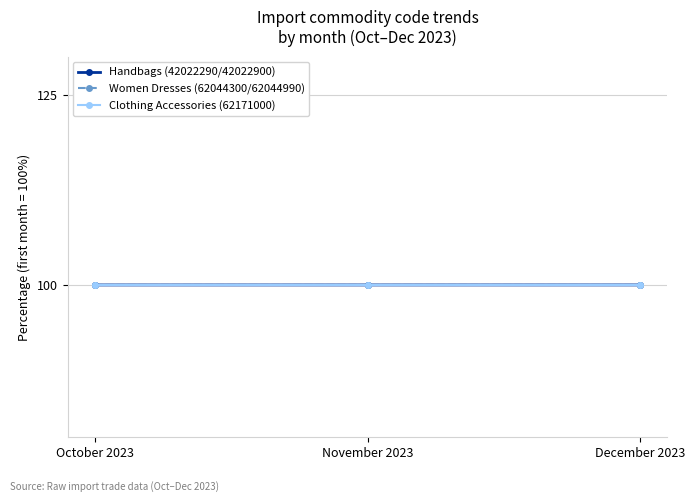

What position from the left is December 2023?

3